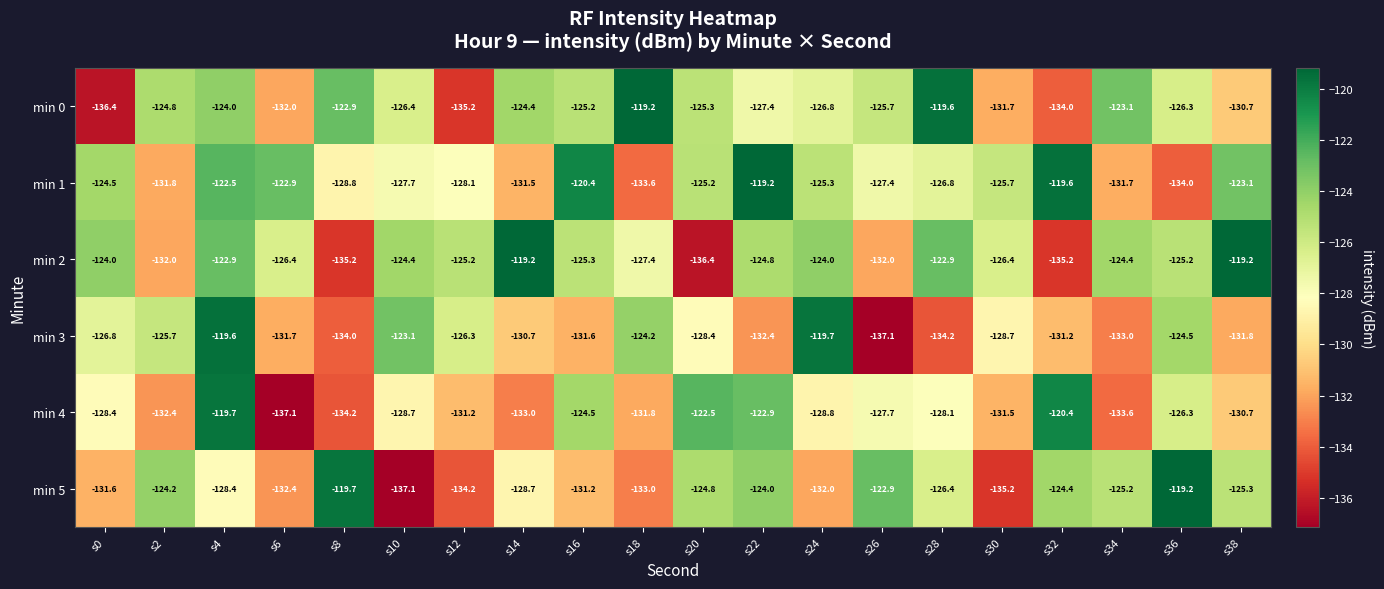

What is the difference between the highest and lowest values at s14?

13.8